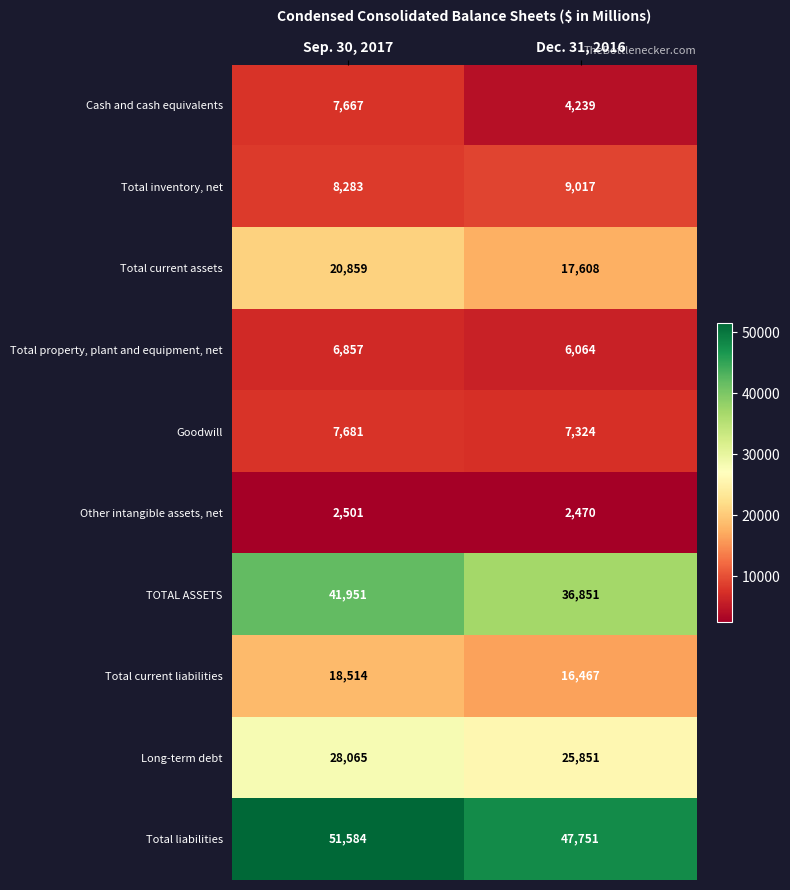

True or false: Cash and cash equivalents has a value of 3979 at Sep. 30, 2017.

False